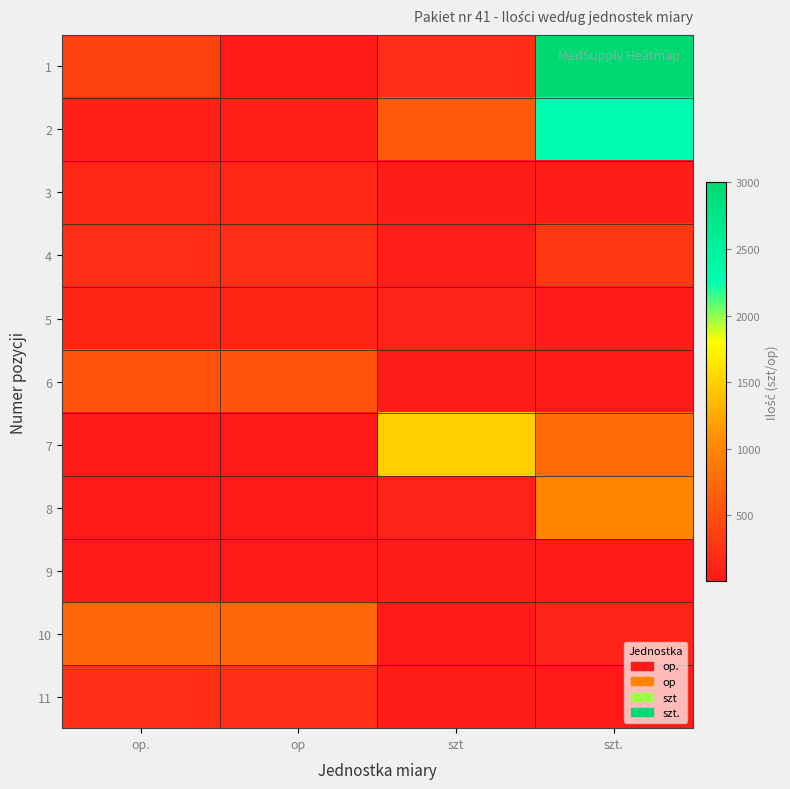

Which series has the largest range (max minus min)?

1